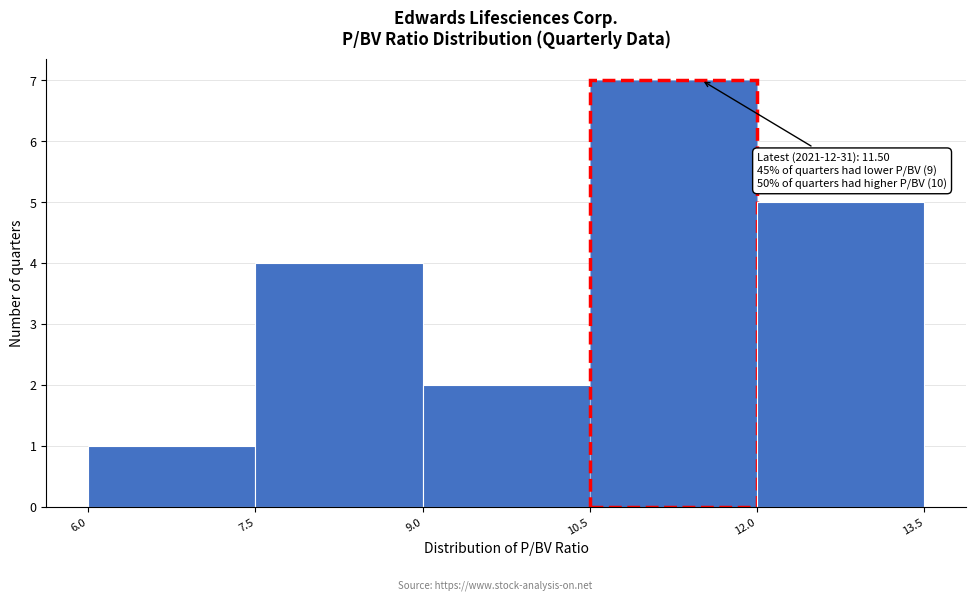

Which range on the x-axis has the tallest bar?

10.5 to 12.0